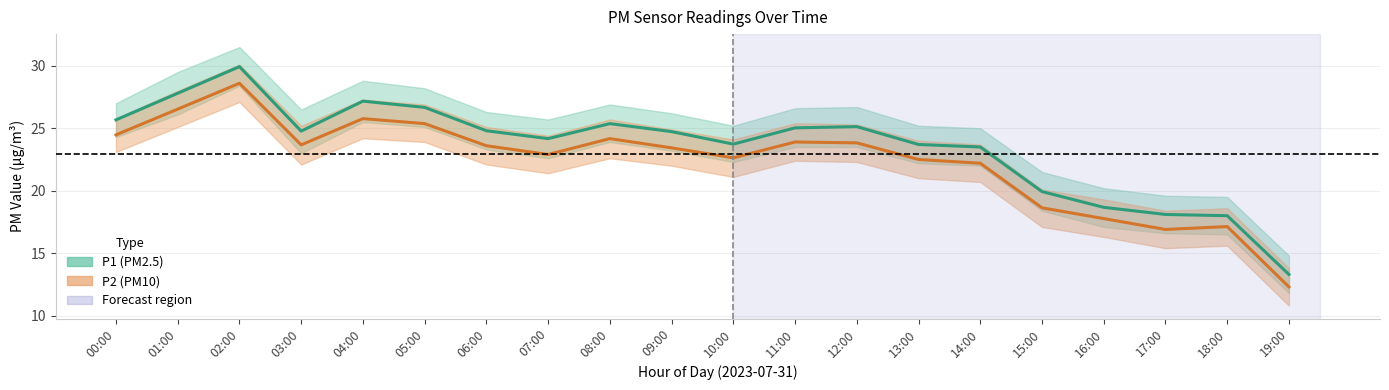

Where is the first local maximum for P2_upper?

02:00